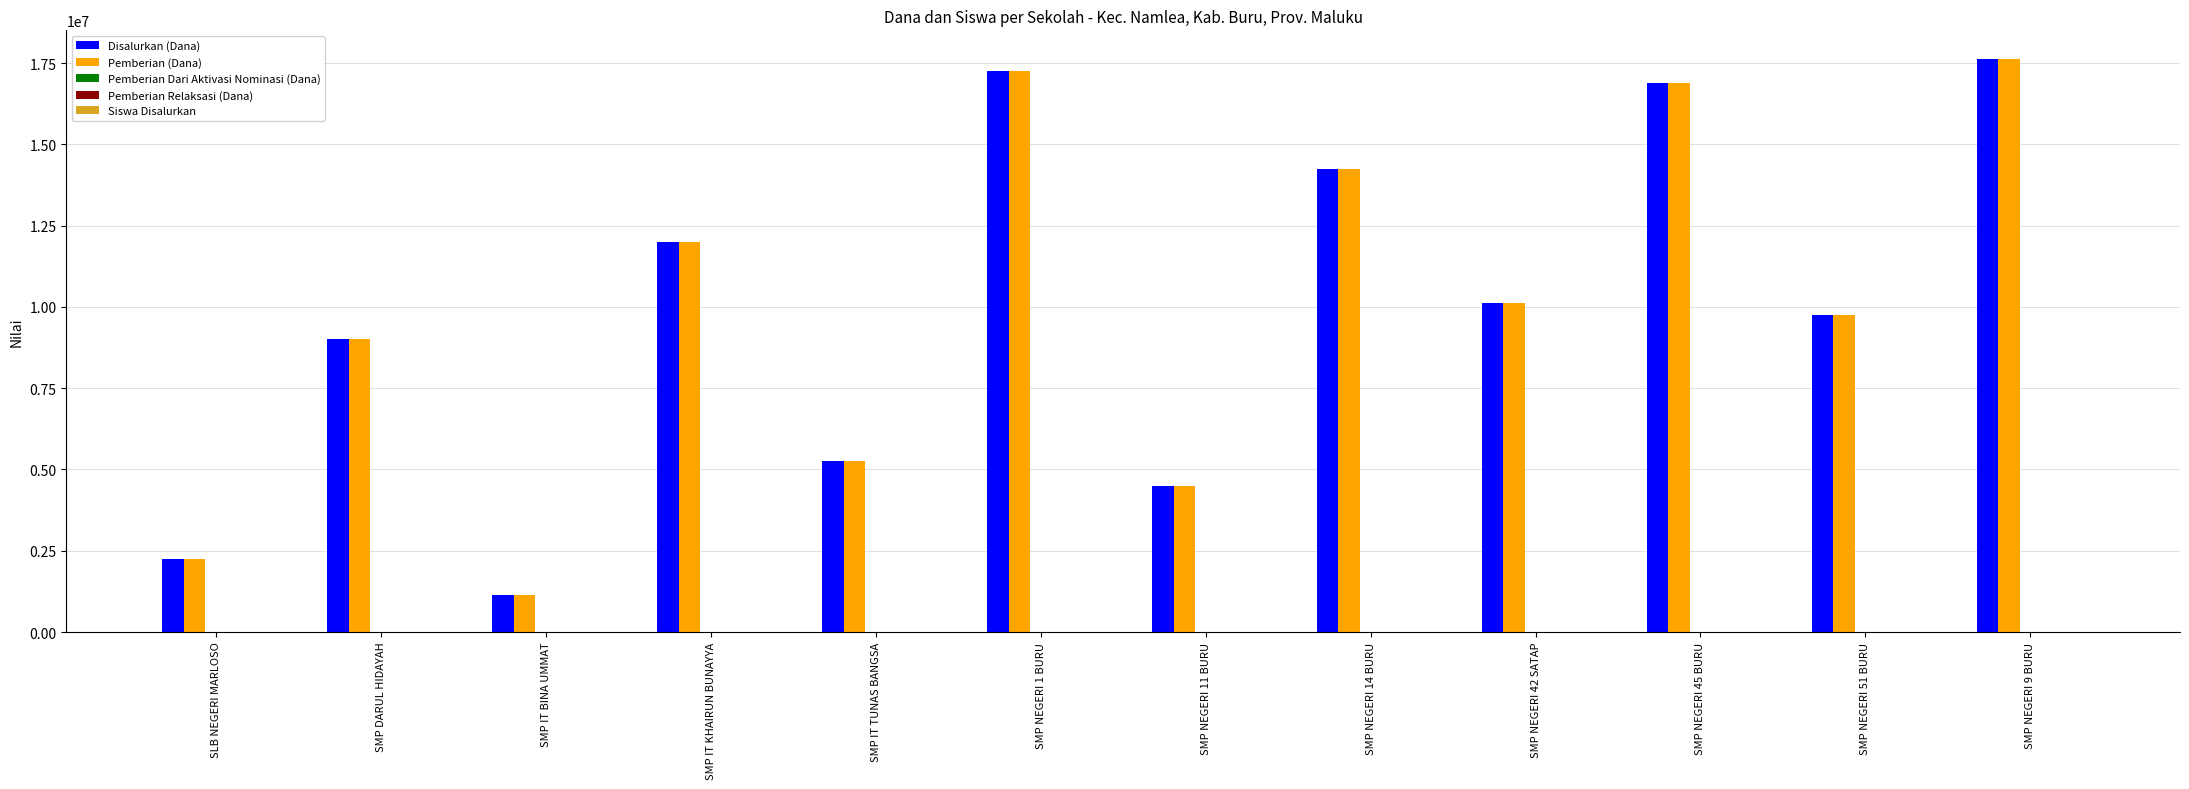

The value of Pemberian Relaksasi (Dana) at SMP IT TUNAS BANGSA is 0. True or false?

True